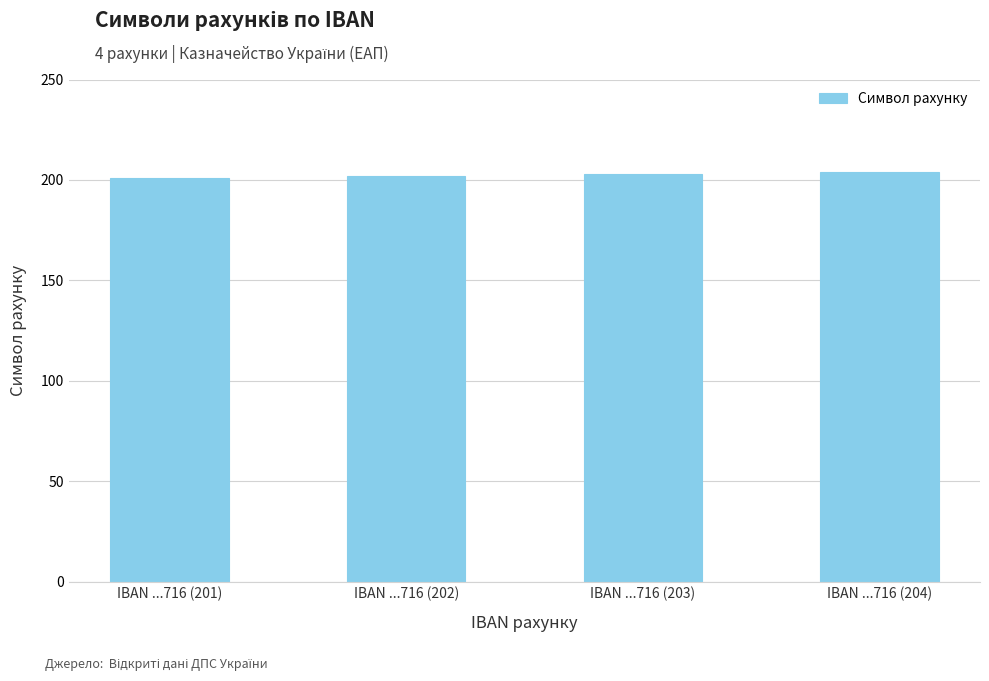

What is the difference between the values at IBAN ...716 (203) and IBAN ...716 (204)?

1